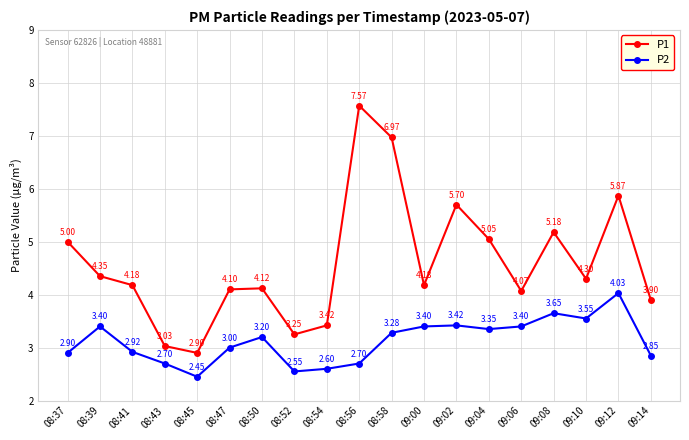

In P2, how many points are lower than both neighbors (excluding endpoints)?

4